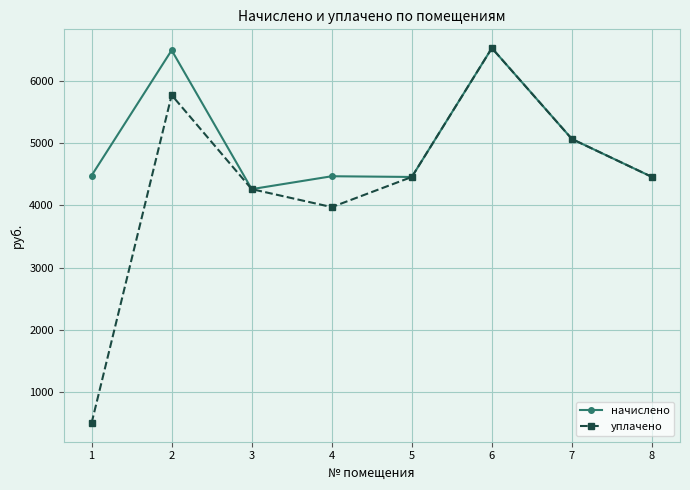

How many data points in начислено are less than 4481?

4